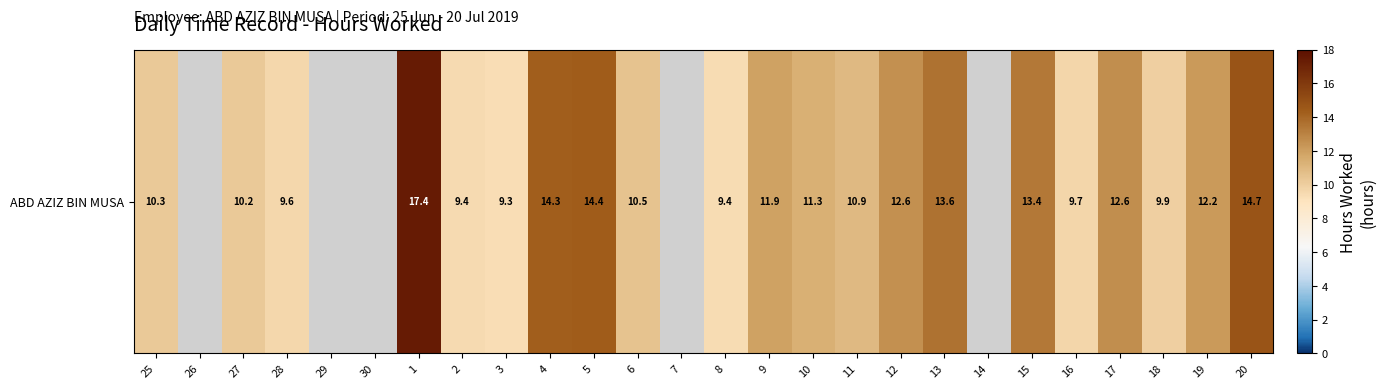

Which category has the highest value across all series?

1